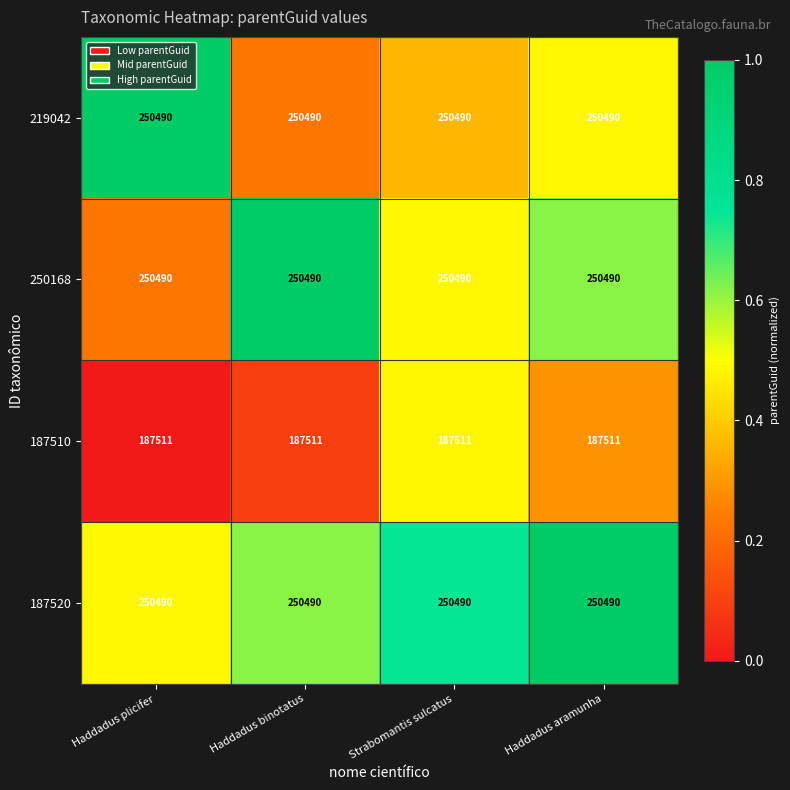

True or false: 187520 has a value of 327731 at Haddadus aramunha.

False